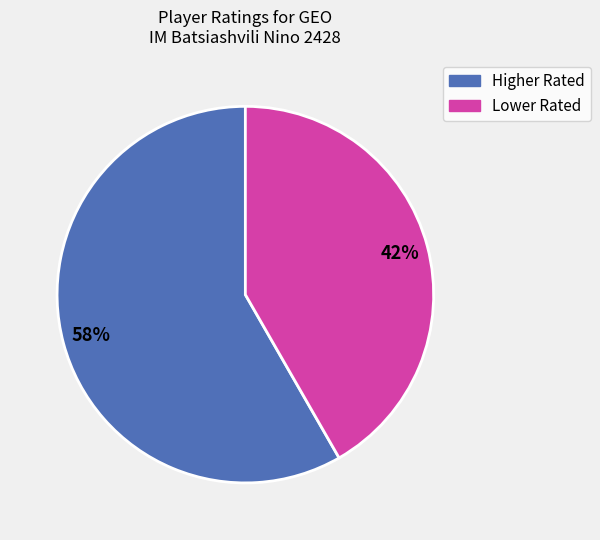

To the nearest percent, what is the average slice percentage?

50%